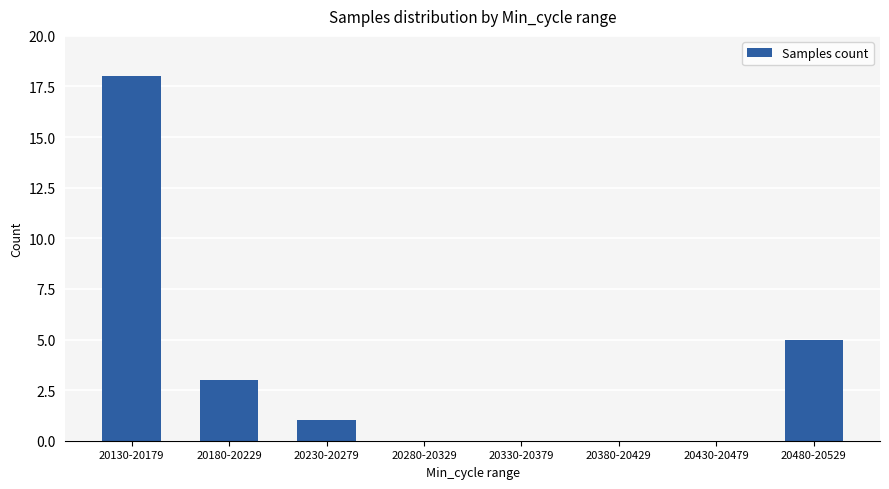

Is it true that the value at 20180-20229 is 2?

False